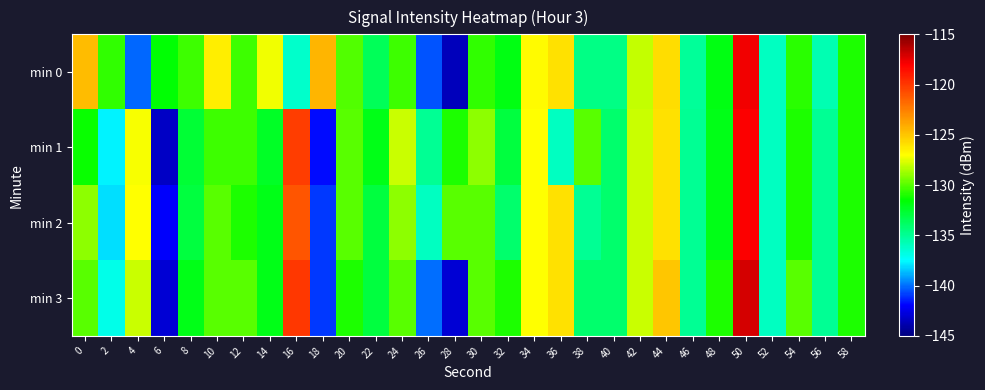

Reading left to right, transcribe all the data shown in this chart.

min 0: 0=-124.7	2=-130.7	4=-140.2	6=-131.6	8=-130.4	10=-126.5	12=-130.4	14=-127.2	16=-136.2	18=-124.4	20=-130.0	22=-133.6	24=-130.5	26=-140.4	28=-143.5	30=-130.6	32=-131.9	34=-126.9	36=-126.0	38=-134.7	40=-134.7	42=-128.1	44=-125.9	46=-135.1	48=-132.0	50=-117.7	52=-136.0	54=-130.7	56=-135.7	58=-131.0
min 1: 0=-131.3	2=-137.7	4=-127.2	6=-143.3	8=-132.7	10=-130.4	12=-130.5	14=-132.4	16=-120.3	18=-141.7	20=-130.0	22=-132.0	24=-128.0	26=-135.0	28=-131.0	30=-129.0	32=-133.0	34=-127.0	36=-136.0	38=-130.0	40=-134.0	42=-128.0	44=-126.0	46=-135.0	48=-132.0	50=-118.0	52=-136.0	54=-131.0	56=-135.0	58=-131.0
min 2: 0=-129.0	2=-138.0	4=-127.0	6=-142.0	8=-133.0	10=-130.0	12=-131.0	14=-132.0	16=-121.0	18=-141.0	20=-130.0	22=-133.0	24=-129.0	26=-136.0	28=-130.0	30=-130.0	32=-134.0	34=-127.0	36=-126.0	38=-135.0	40=-134.0	42=-128.0	44=-126.0	46=-135.0	48=-132.0	50=-118.0	52=-136.0	54=-131.0	56=-135.0	58=-131.0
min 3: 0=-130.0	2=-137.0	4=-128.0	6=-143.0	8=-132.0	10=-130.0	12=-130.0	14=-132.0	16=-120.0	18=-141.0	20=-131.0	22=-133.0	24=-130.0	26=-140.0	28=-143.0	30=-130.0	32=-131.0	34=-127.0	36=-126.0	38=-134.0	40=-134.0	42=-128.0	44=-125.0	46=-135.0	48=-131.0	50=-117.0	52=-136.0	54=-130.0	56=-135.0	58=-131.0